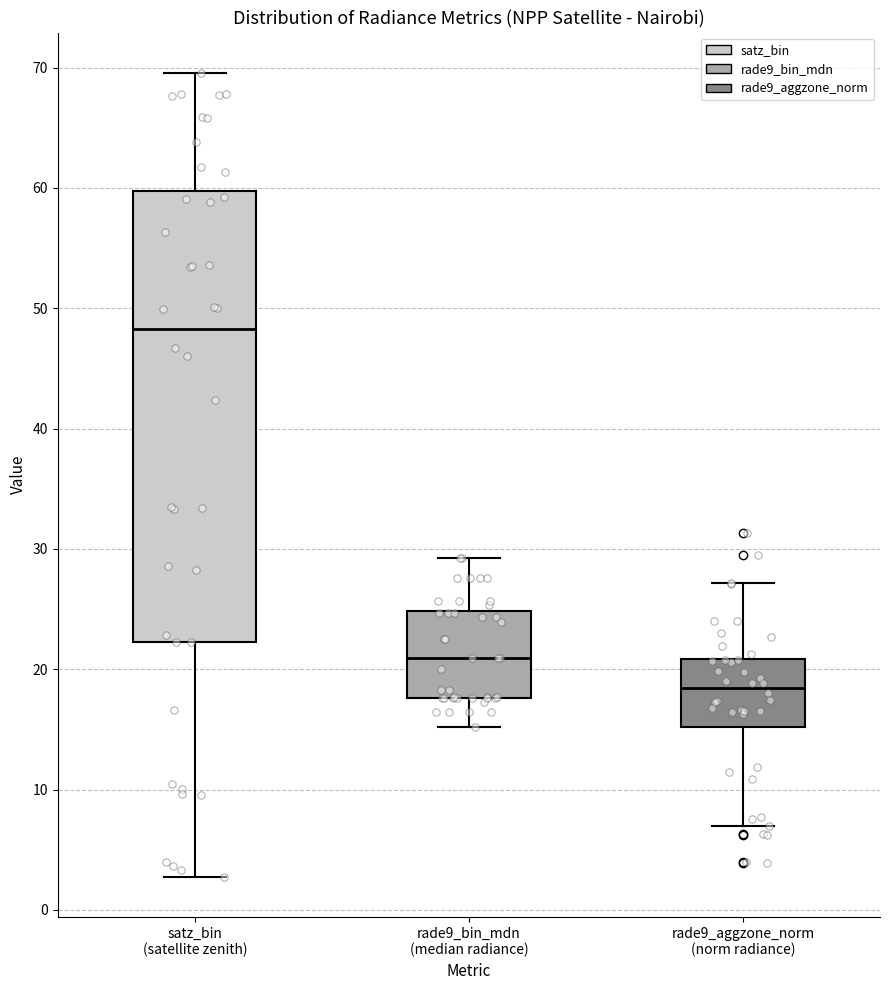

Reading left to right, transcribe this box plot: for each box, give where its median line is, the range the box spans, and where its two whiskers end, as read against the y-axis. The values are not printed on the chart, so give them approximately, as read against the axis.

satz_bin (satellite zenith): median 48, box 22 to 60, whiskers 3 to 70
rade9_bin_mdn (median radiance): median 21, box 18 to 25, whiskers 15 to 29
rade9_aggzone_norm (norm radiance): median 18, box 15 to 21, whiskers 7 to 27